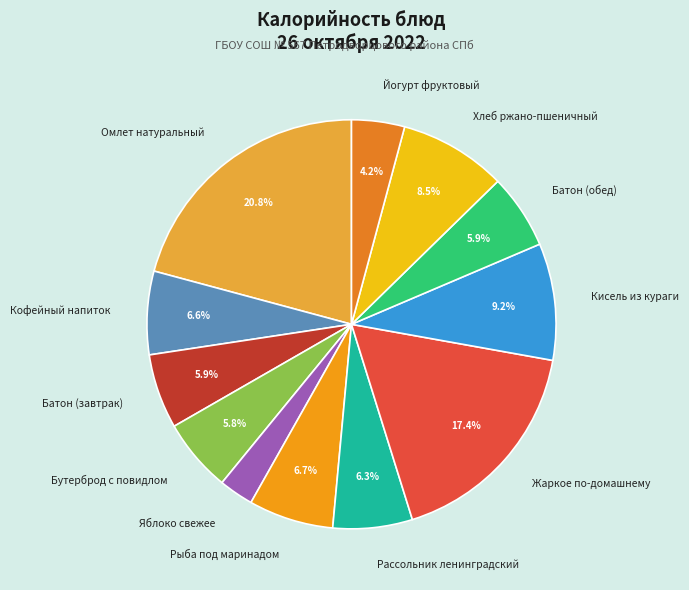

Which category has the biggest portion of the pie?

Омлет натуральный